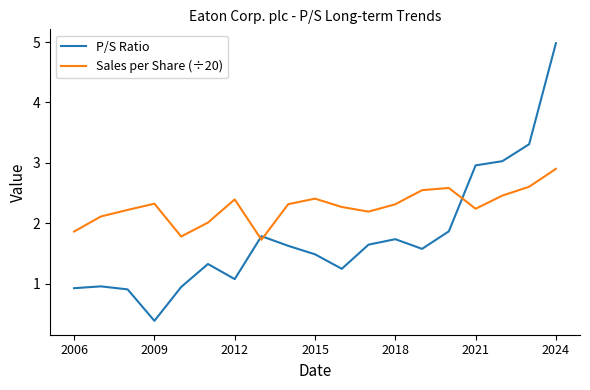

Which series ends up on top after the final intersection of P/S Ratio and Sales per Share (÷20)?

P/S Ratio